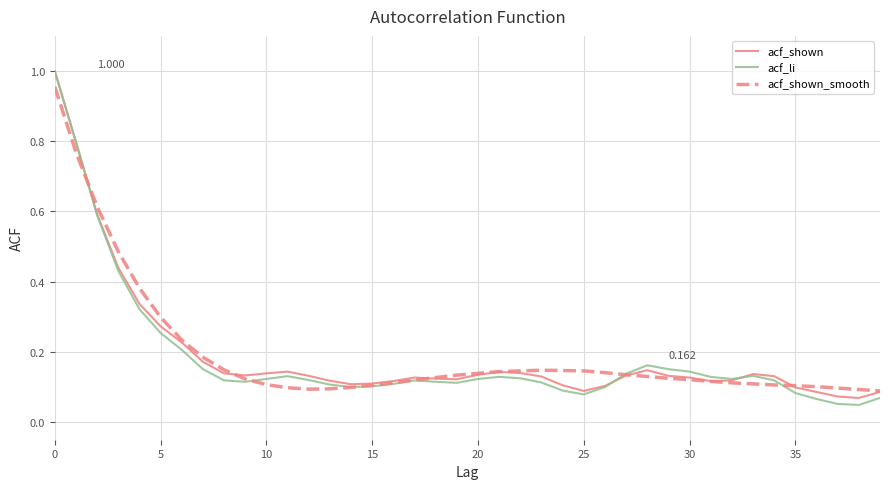

Which series has the largest range (max minus min)?

acf_li